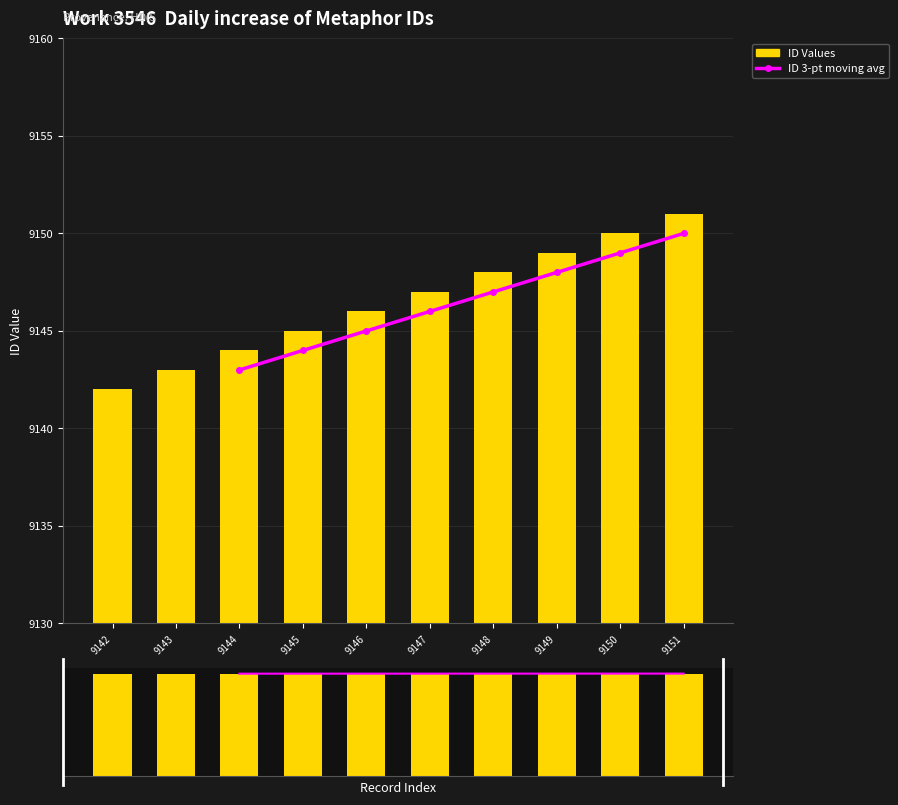

What is the ratio of the value at 9151 to the value at 9146?

1.0